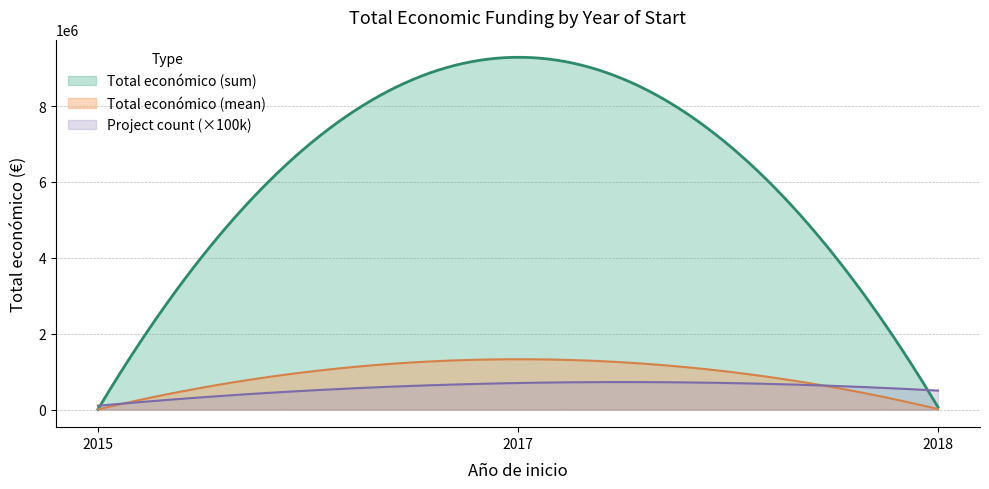

What is the greatest value displayed?

9288241.7